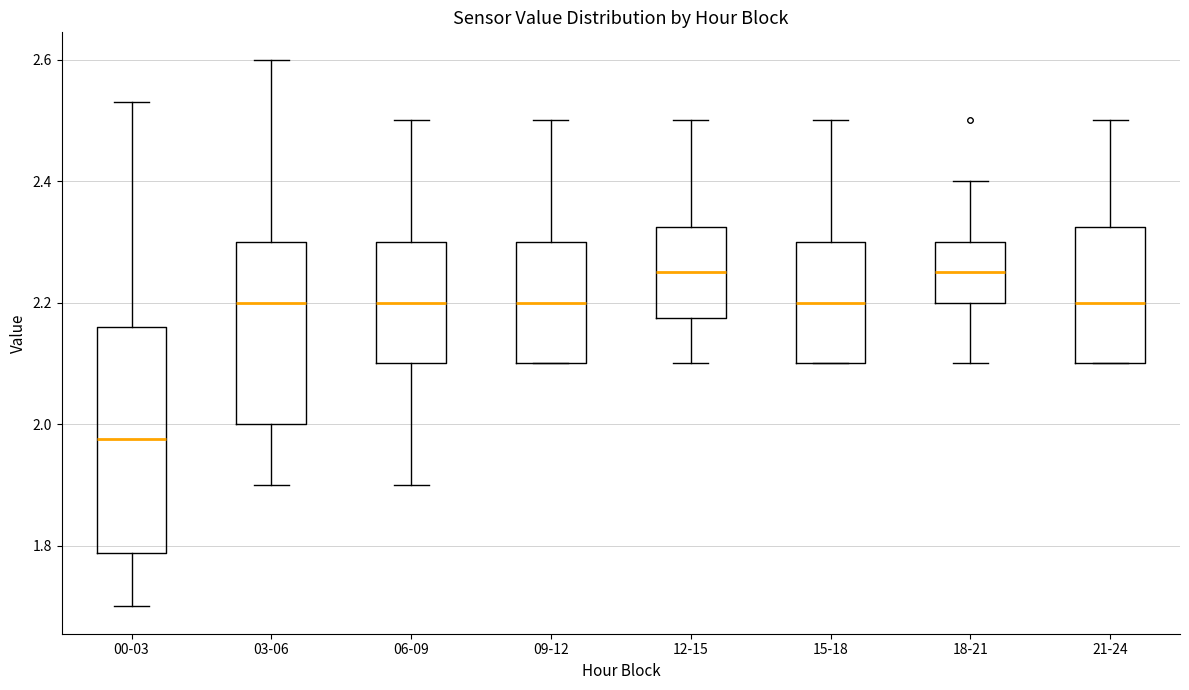

Where does the lower whisker of the box for 00-03 end on the y-axis? The values are not printed on the chart, so give them approximately, as read against the axis.

1.70